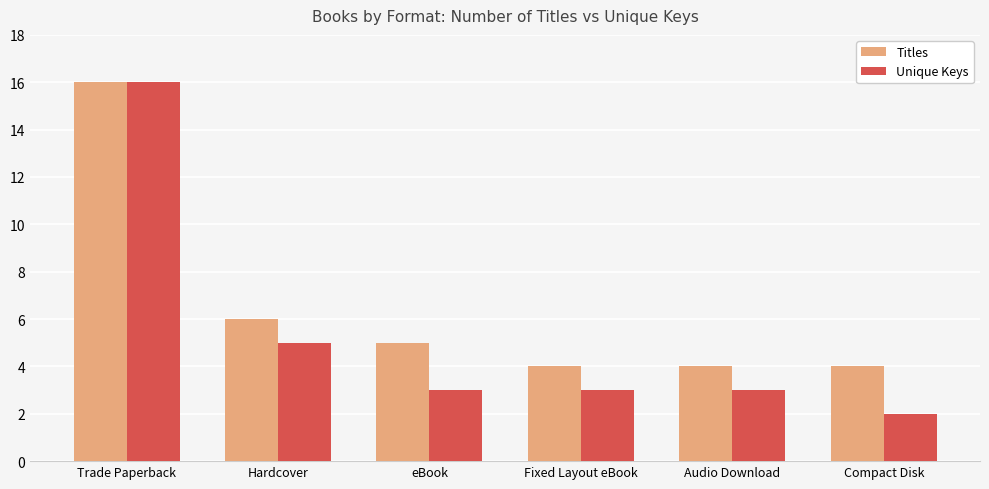

Does the chart contain any negative values?

No